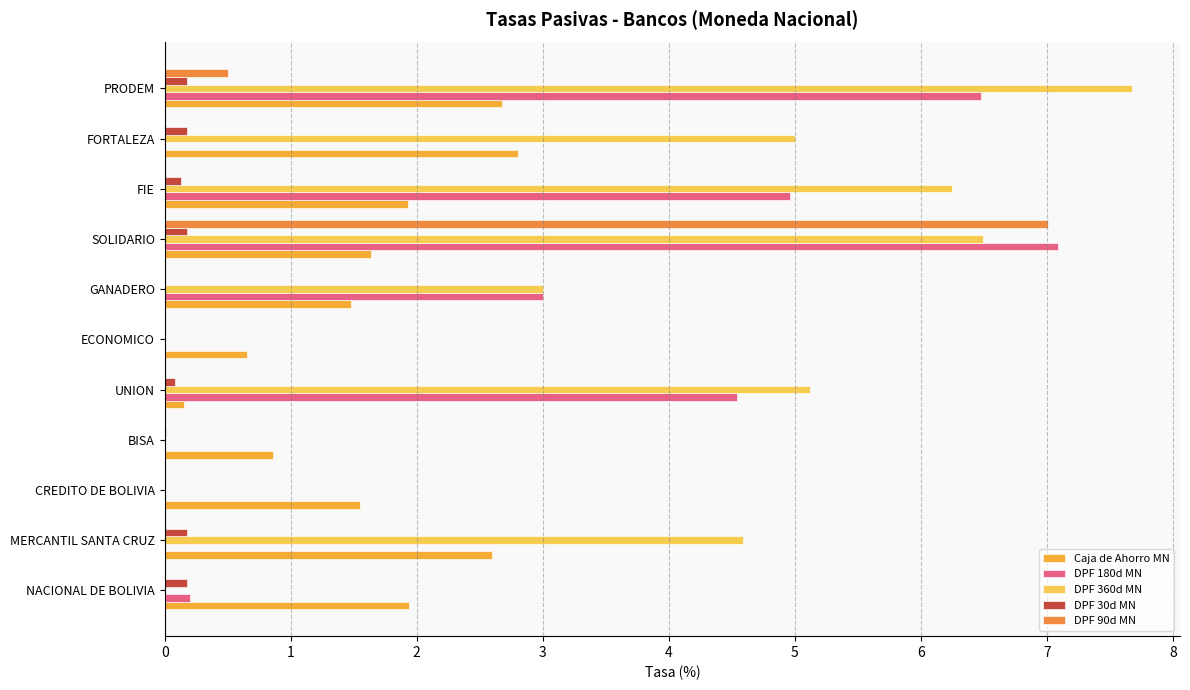

Is it true that Caja de Ahorro MN equals 1.9 at NACIONAL DE BOLIVIA?

True